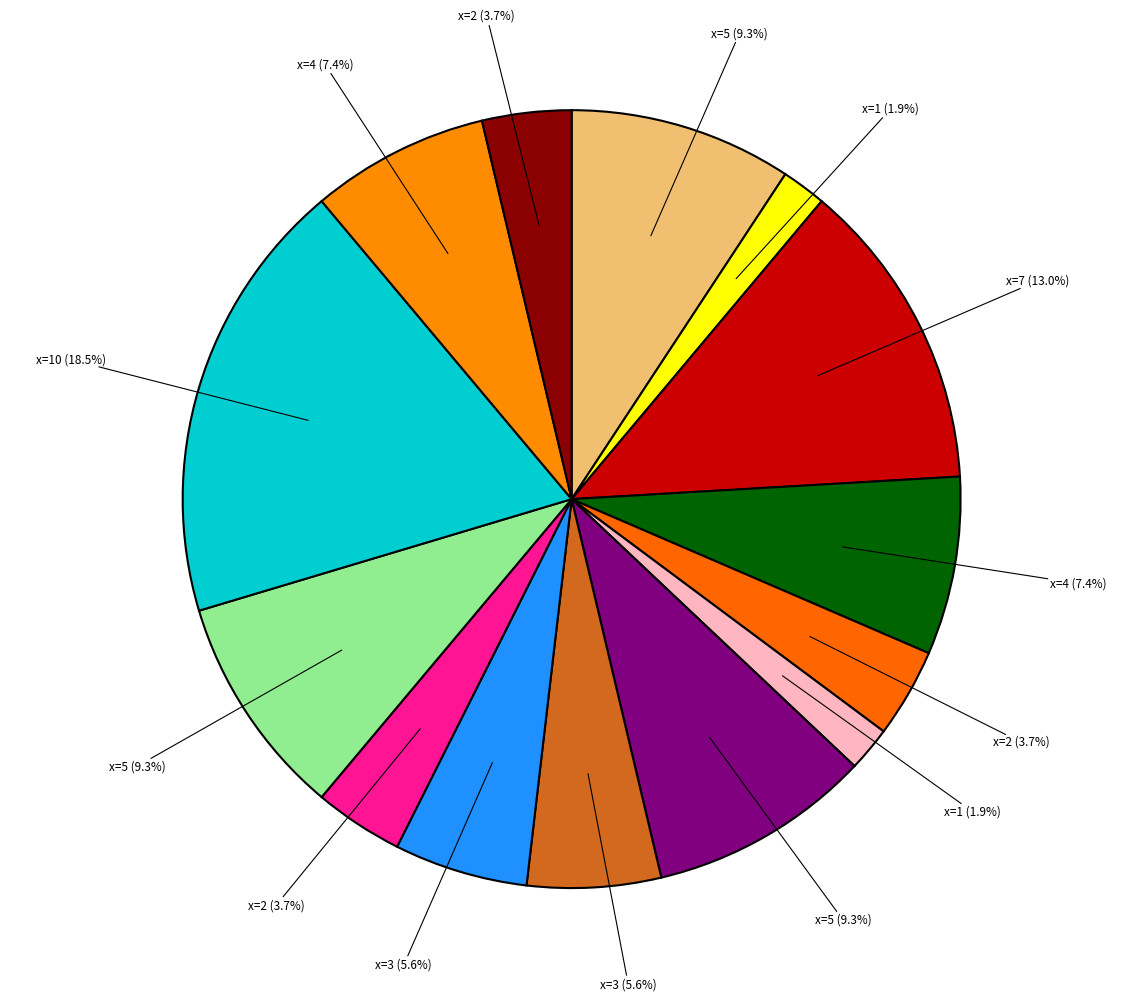

Count the number of slices in the pie.

14